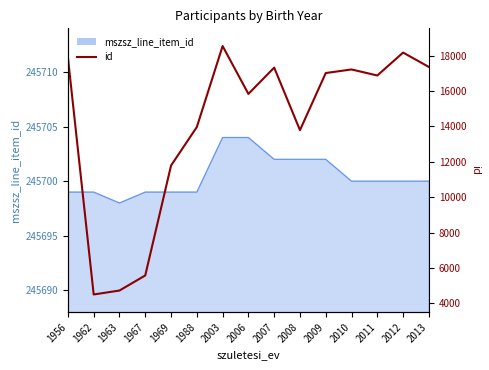

Does the chart display data point markers on the line(s)?

No